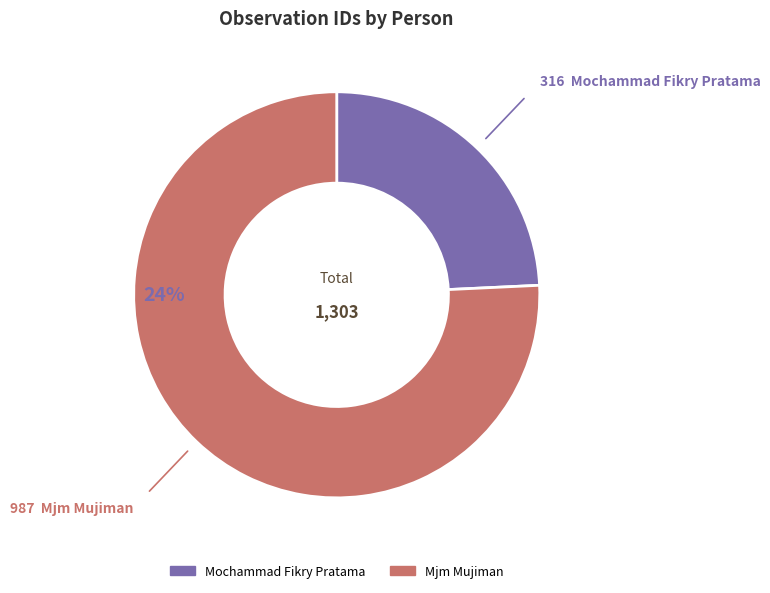

What is the total percentage of Mjm Mujiman and Mochammad Fikry Pratama?

100.0%